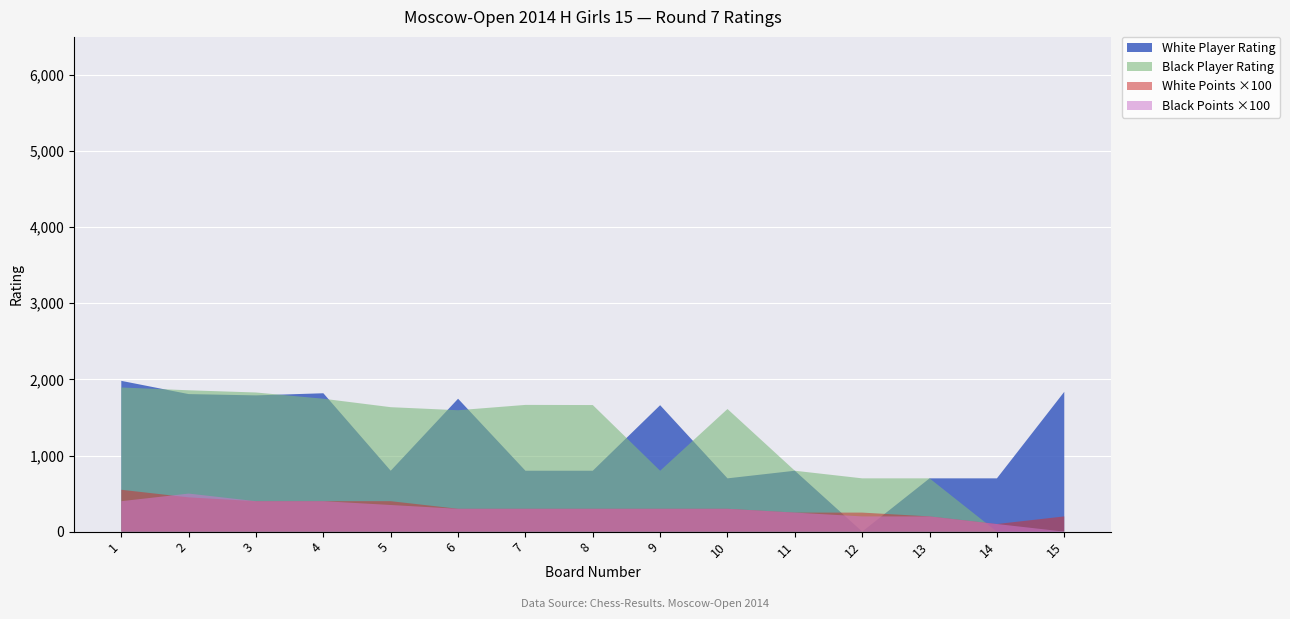

Reading right to left, extract all data points from this chart.

Drogovoz Irina: 15=1837.0	14=700.0	13=700.0	12=0.0	11=800.0	10=700.0	9=1661.0	8=800.0	7=800.0	6=1746.0	5=800.0	4=1818.0	3=1790.0	2=1807.0	1=1981.0
Arutyunova Asya: 15=0.0	14=0.0	13=700.0	12=700.0	11=800.0	10=1611.0	9=800.0	8=1663.0	7=1665.0	6=1595.0	5=1635.0	4=1746.0	3=1828.0	2=1857.0	1=1894.0
Points White: 15=2.0	14=1.0	13=2.0	12=2.5	11=2.5	10=3.0	9=3.0	8=3.0	7=3.0	6=3.0	5=4.0	4=4.0	3=4.0	2=4.5	1=5.5
Points Black: 15=0.0	14=1.0	13=2.0	12=2.0	11=2.5	10=3.0	9=3.0	8=3.0	7=3.0	6=3.0	5=3.5	4=4.0	3=4.0	2=5.0	1=4.0